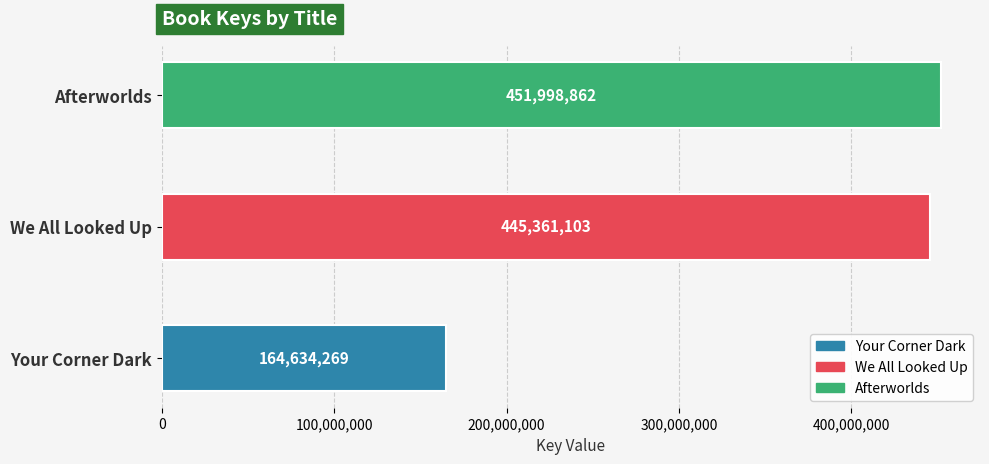

What is the difference between the maximum and minimum values?

287364593